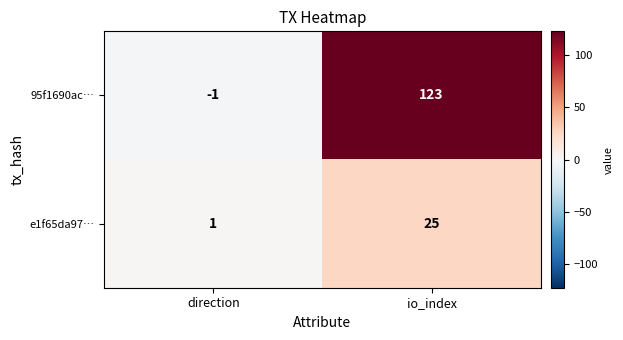

Reading left to right, transcribe all the data shown in this chart.

95f1690ac…: -1	123
e1f65da97…: 1	25